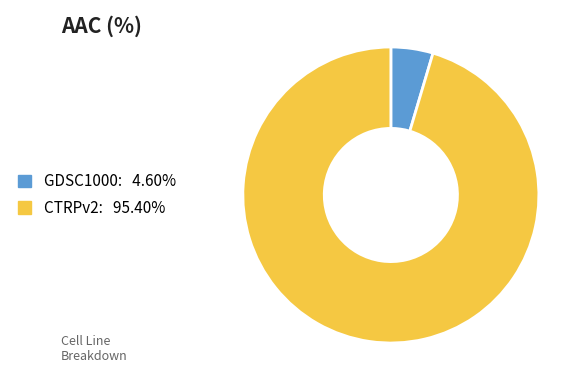

How many segments does this pie chart have?

2